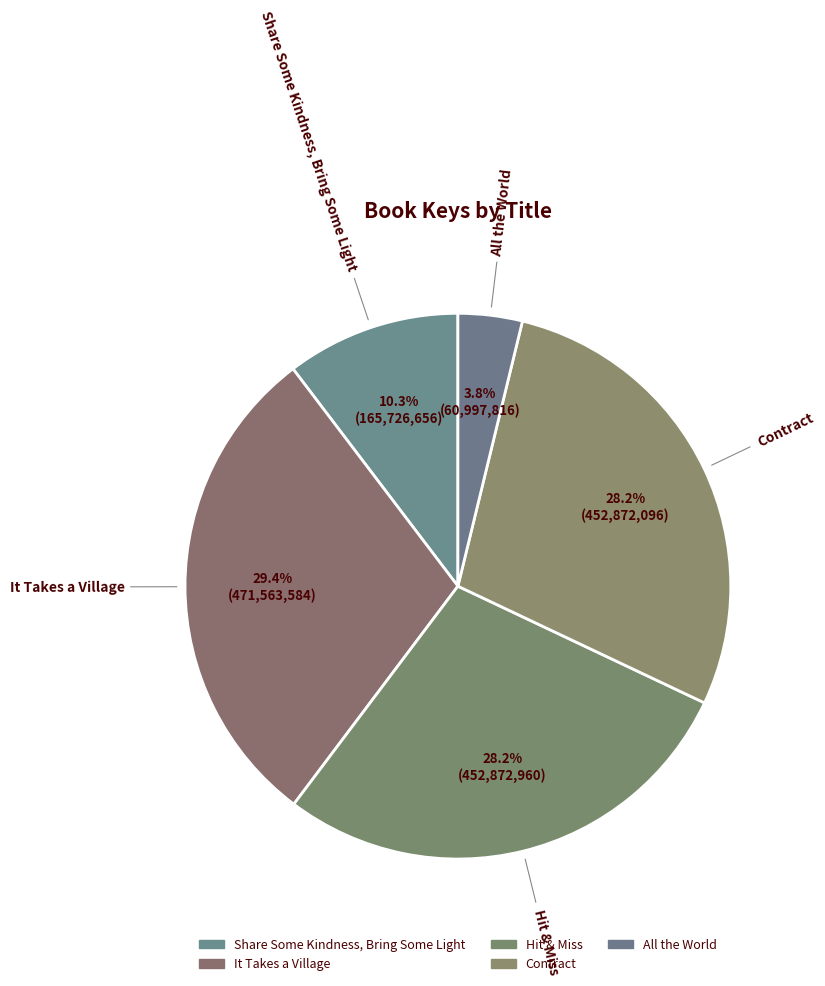

How many slices are in this pie chart?

5